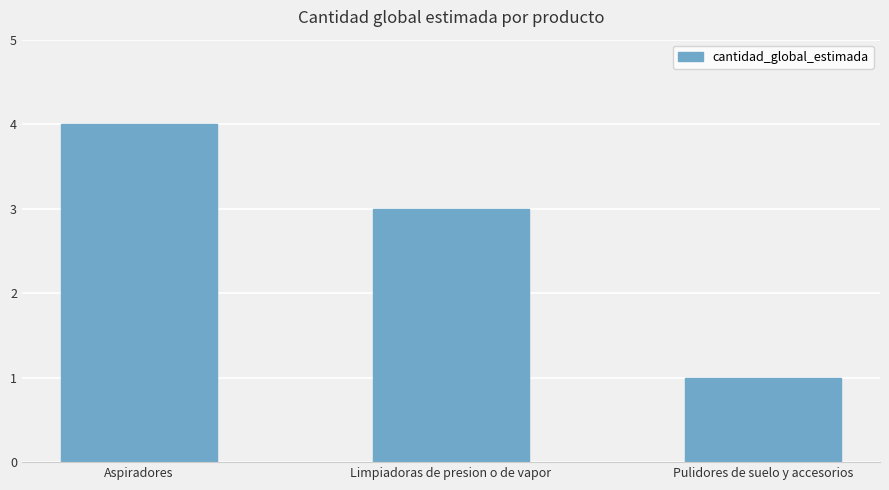

How many bars are there in total?

3